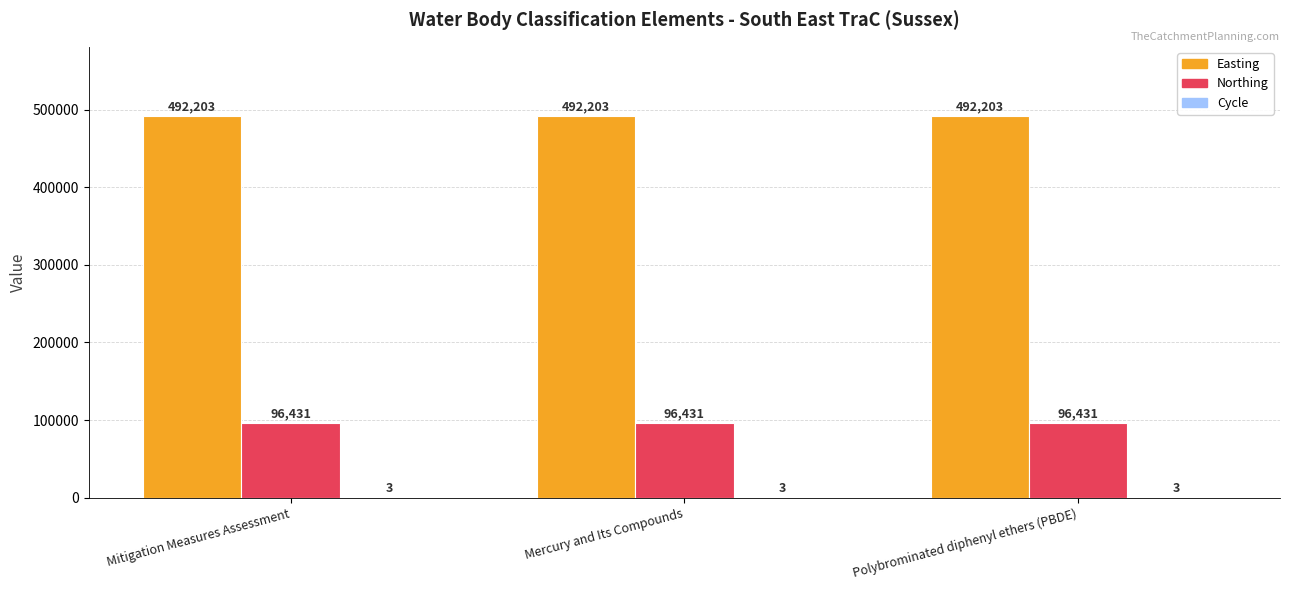

What is the average value of the Northing series?

96431